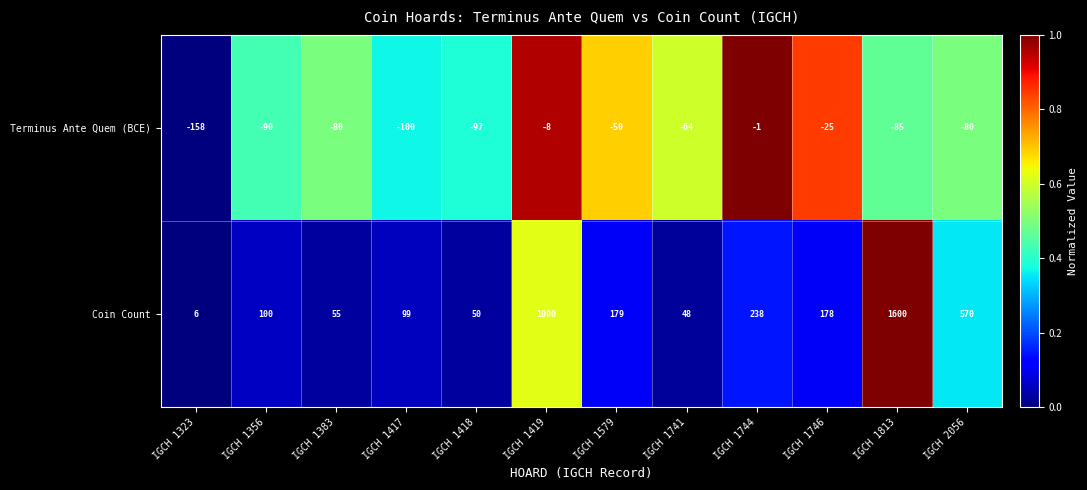

At which label is Coin Count closest to 803?

IGCH 1419